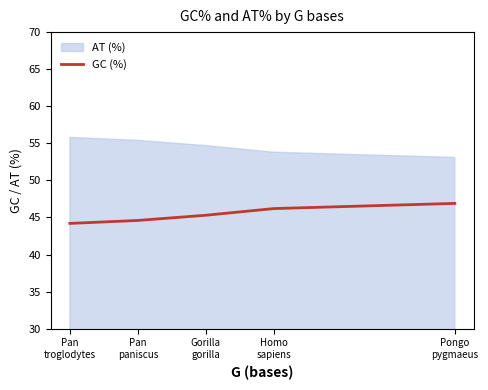

What is the minimum value for GC (%)?

44.2